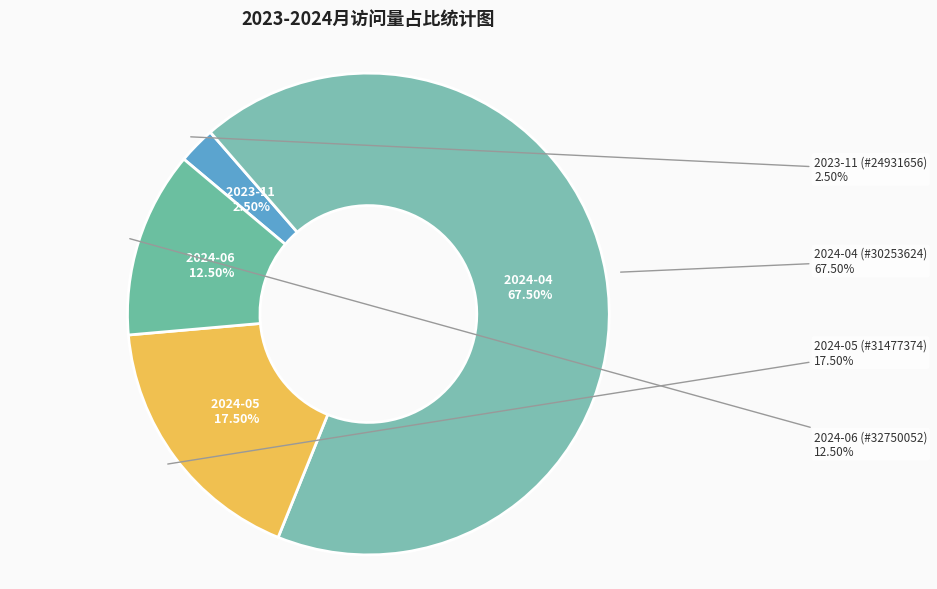

What is the majority slice?

2024-04 (#30253624)